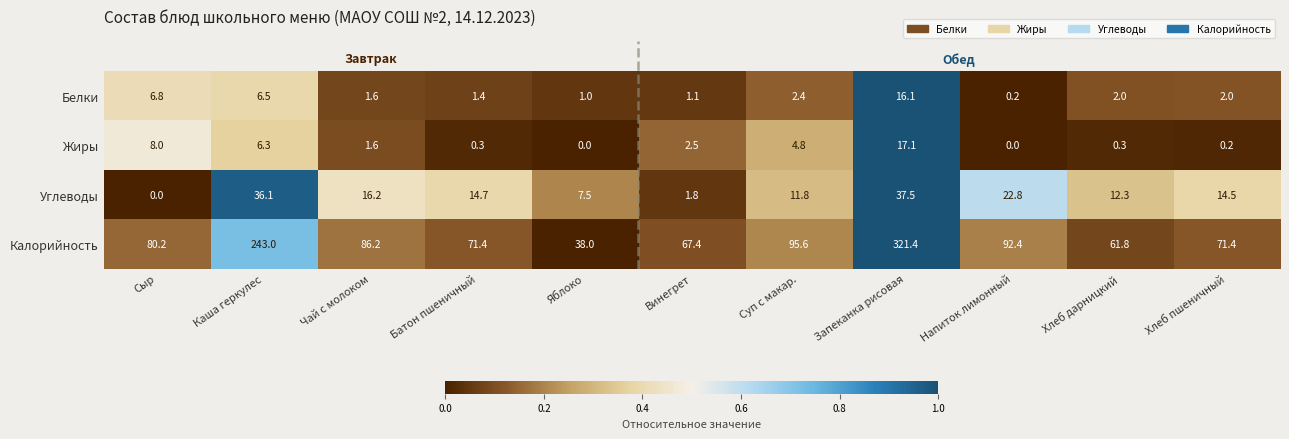

What is the difference between the Калорийность values at Суп с макар. and Сыр?

15.4